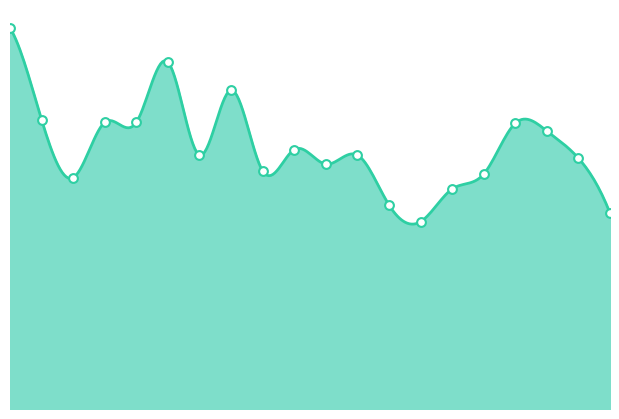

Which has a higher value, 01:33 or 00:02?

00:02